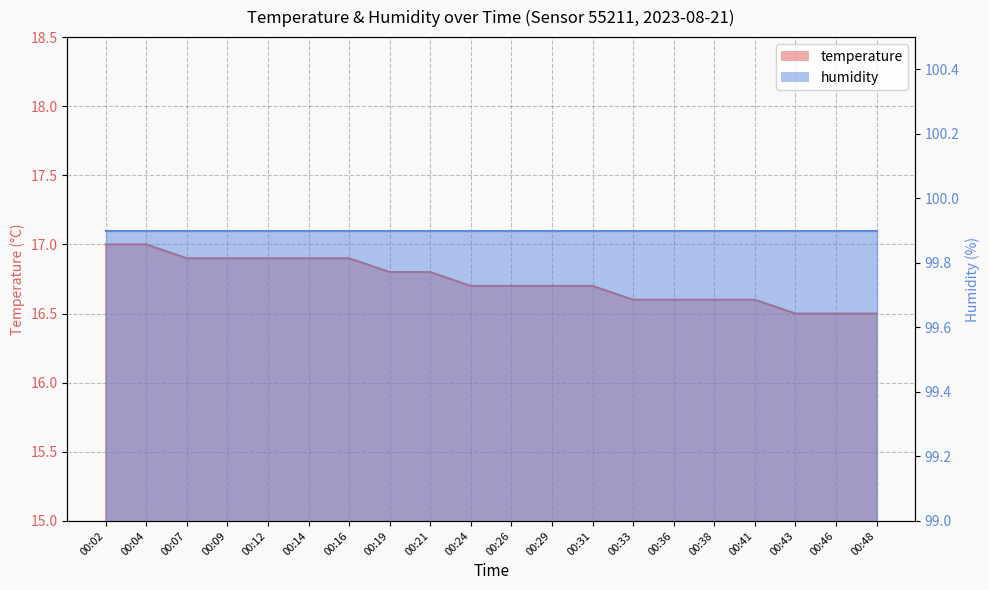

True or false: the data shows 16.6 at 00:41.

True